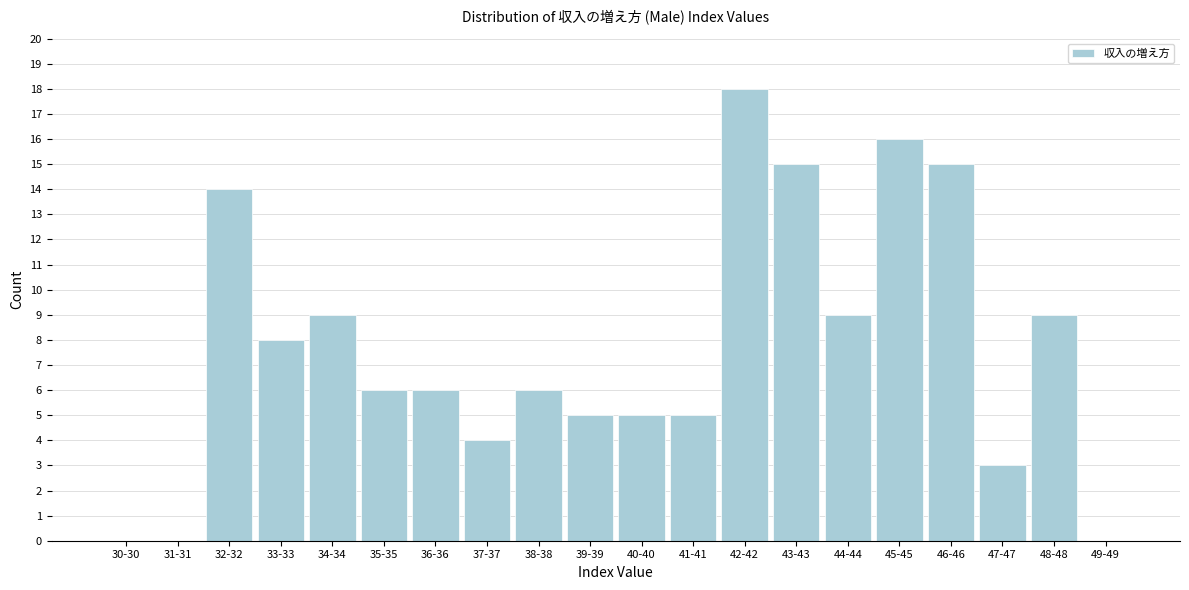

Reading right to left, what are all the values shown in this chart?

49-49=0	48-48=9	47-47=3	46-46=15	45-45=16	44-44=9	43-43=15	42-42=18	41-41=5	40-40=5	39-39=5	38-38=6	37-37=4	36-36=6	35-35=6	34-34=9	33-33=8	32-32=14	31-31=0	30-30=0